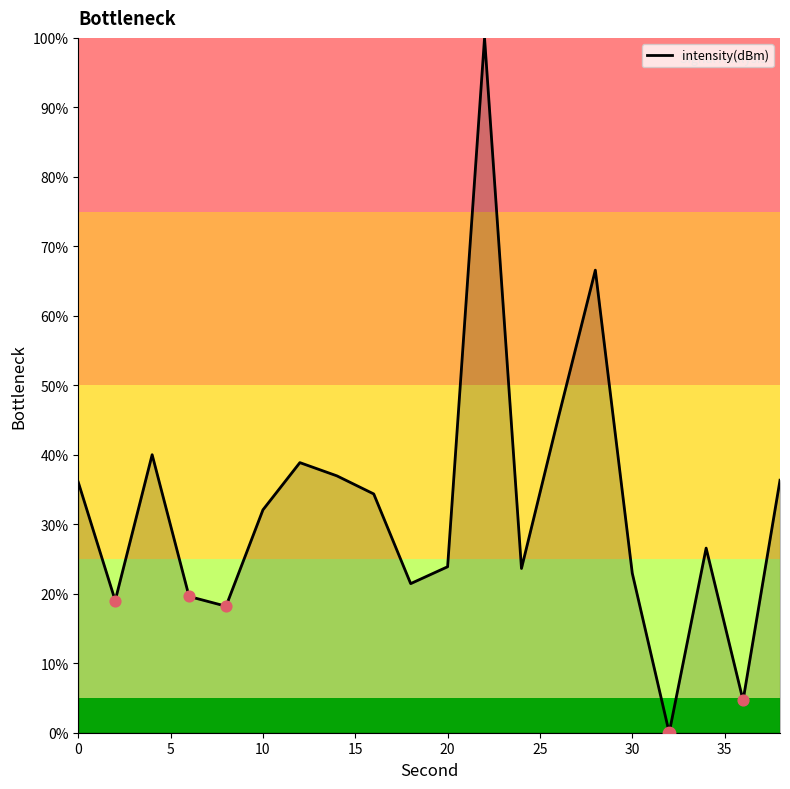

Is this an area chart (filled region under the line)?

Yes